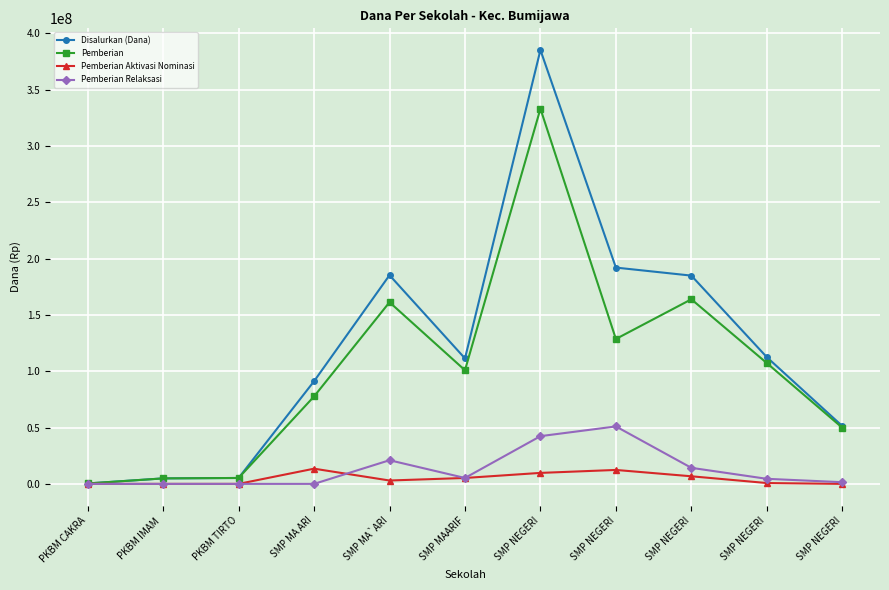

What is the greatest value displayed?

385125000